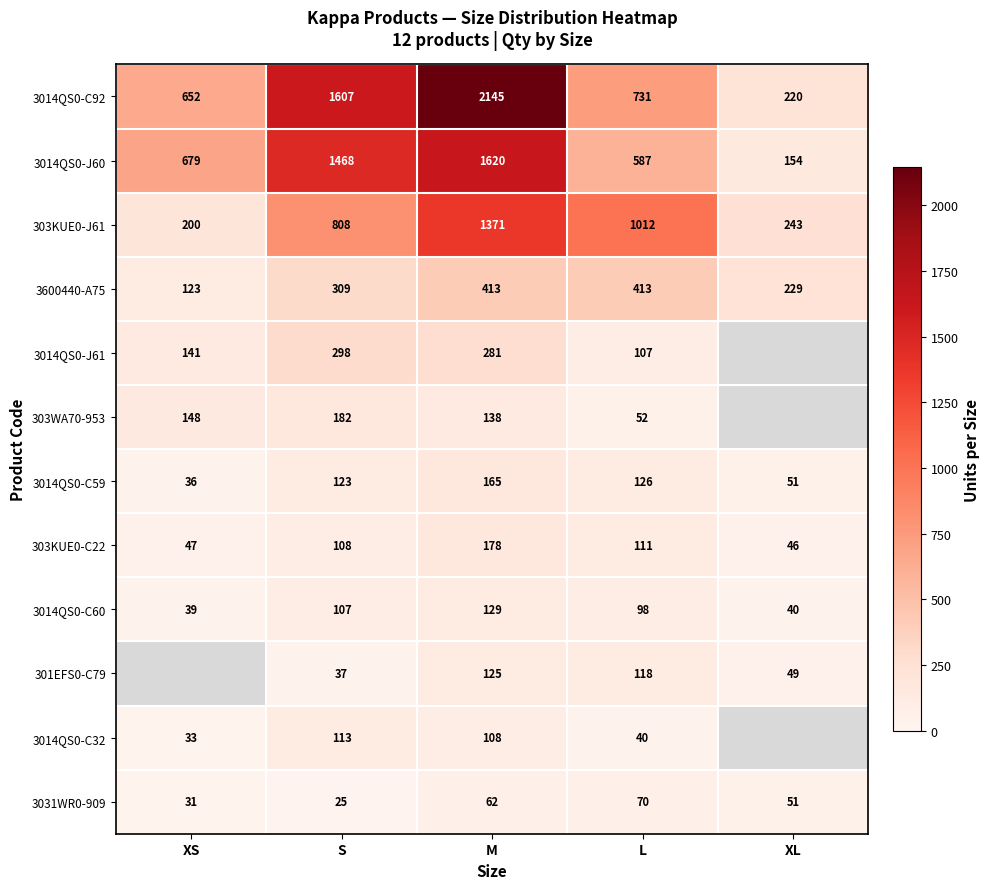

What is the highest value of the 3014QS0-J60 series?

1620